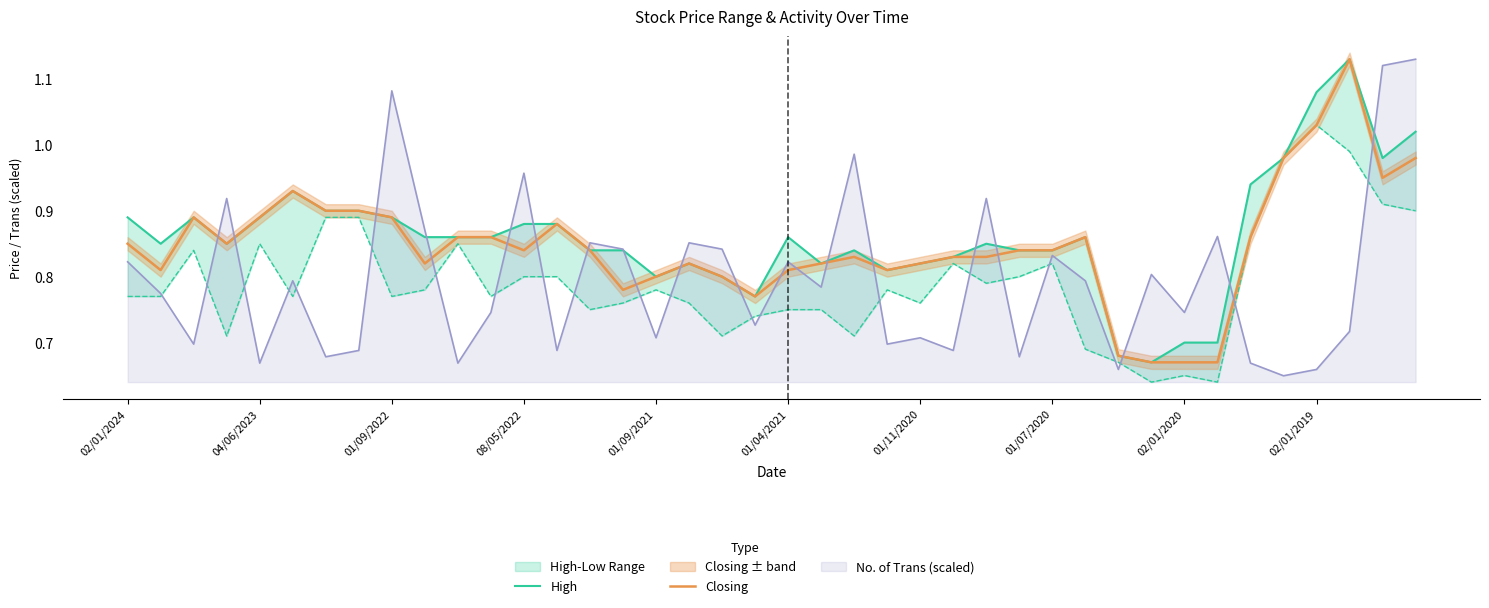

True or false: High and Closing cross at least once.

False